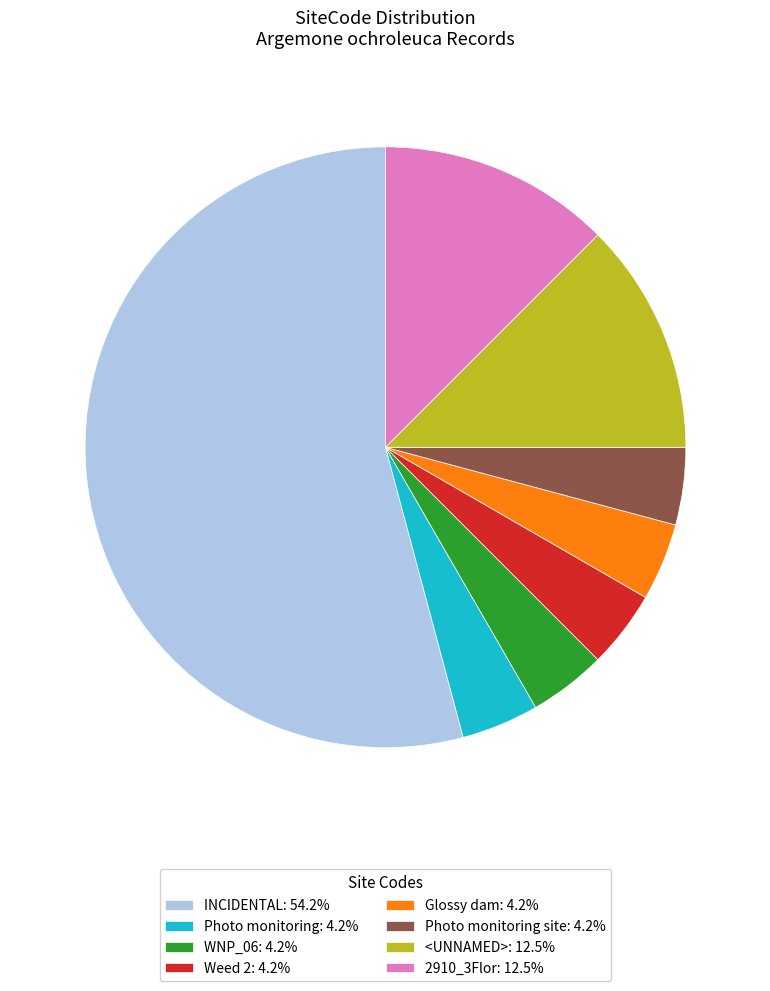

Combined, do Photo monitoring site: 4.2% and WNP_06: 4.2% account for over 50%?

No